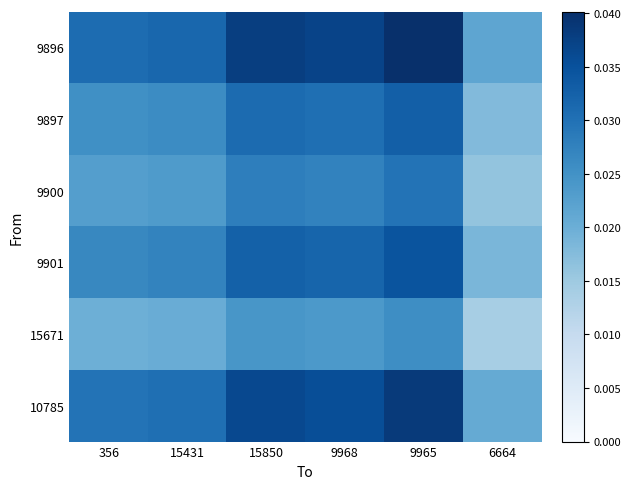

List the series in order of their peak value, highest first.

9896, 10785, 9901, 9897, 9900, 15671